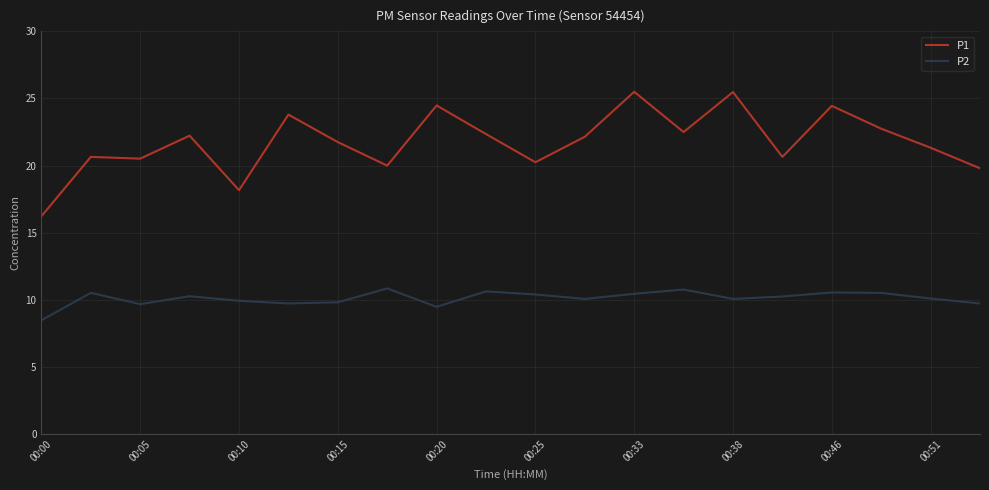

Which series has the largest total across all categories?

P1